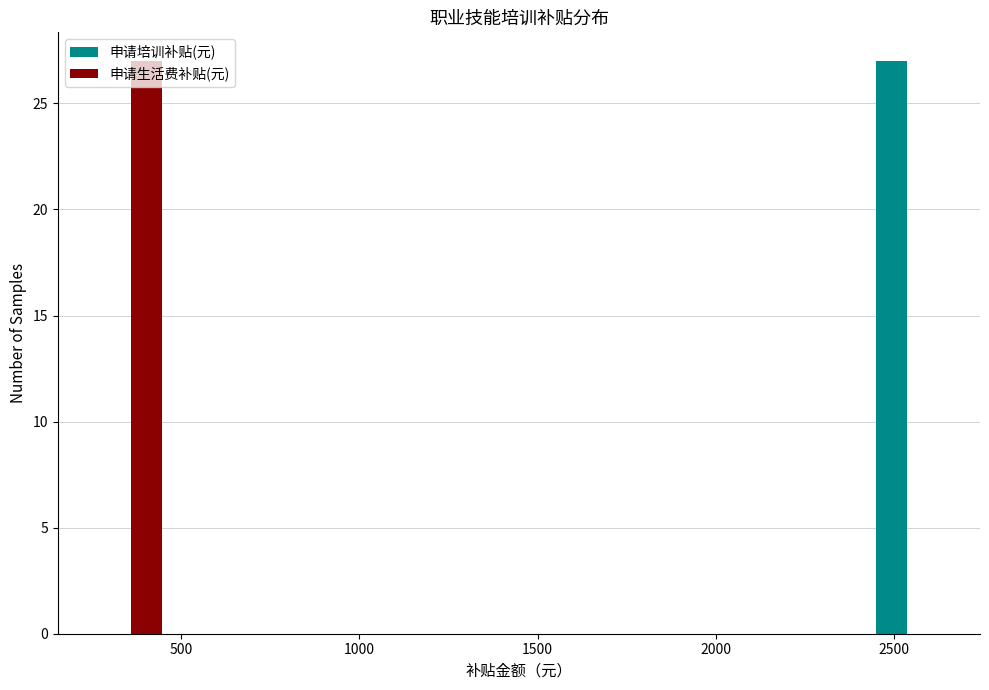

Reading left to right, transcribe this chart: for each range on the x-axis, give the height of each series' bar. Neither the bar edges nor the heights are printed on the chart, so give them approximately, as read against the axes.

250 to 450: 申请培训补贴(元)=0	申请生活费补贴(元)=27
450 to 700: 申请培训补贴(元)=0	申请生活费补贴(元)=0
700 to 900: 申请培训补贴(元)=0	申请生活费补贴(元)=0
900 to 1100: 申请培训补贴(元)=0	申请生活费补贴(元)=0
1100 to 1350: 申请培训补贴(元)=0	申请生活费补贴(元)=0
1350 to 1550: 申请培训补贴(元)=0	申请生活费补贴(元)=0
1550 to 1750: 申请培训补贴(元)=0	申请生活费补贴(元)=0
1750 to 2000: 申请培训补贴(元)=0	申请生活费补贴(元)=0
2000 to 2200: 申请培训补贴(元)=0	申请生活费补贴(元)=0
2200 to 2450: 申请培训补贴(元)=0	申请生活费补贴(元)=0
2450 to 2650: 申请培训补贴(元)=27	申请生活费补贴(元)=0